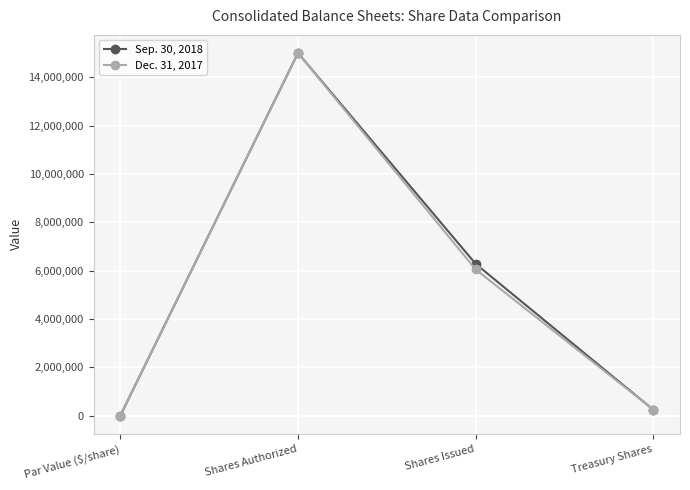

What is the maximum value shown in the chart?

15000000